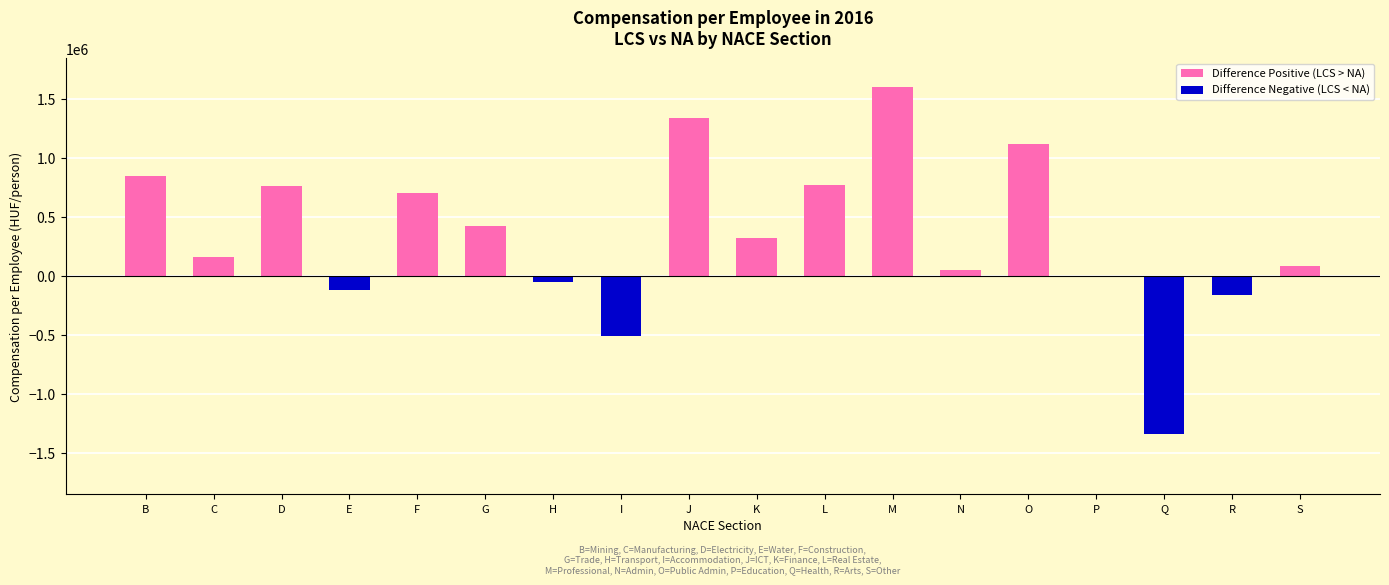

List the series in order of their peak value, highest first.

Difference Positive (LCS > NA), Difference Negative (LCS < NA)